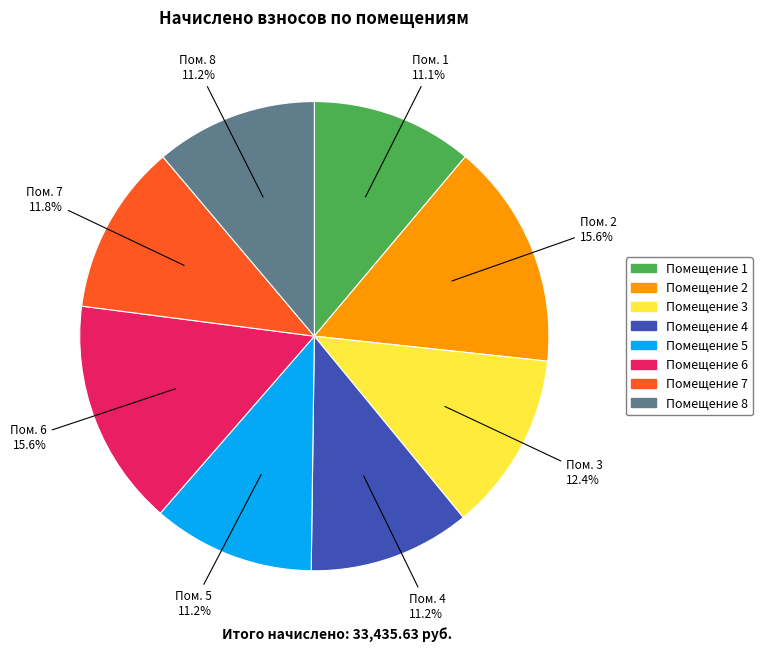

Is Помещение 5 the majority of the pie?

No